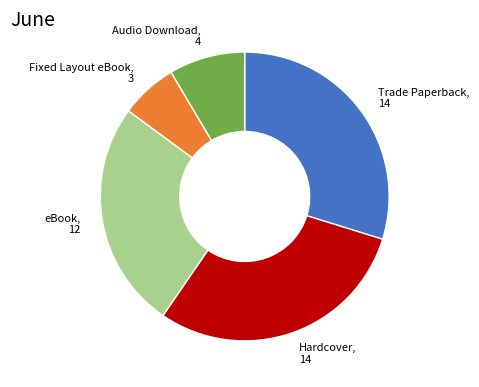

Does any single category account for the majority?

No